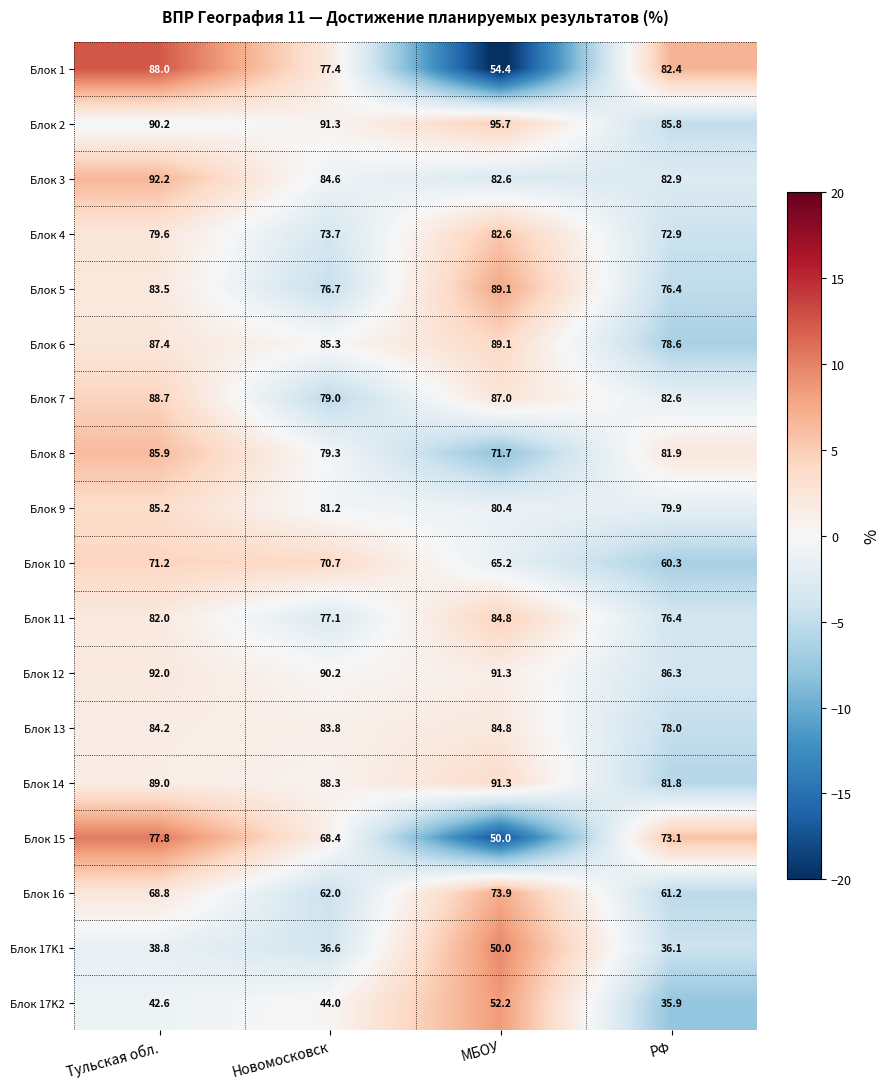

At which category is the sum across all series the highest?

Тульская обл.